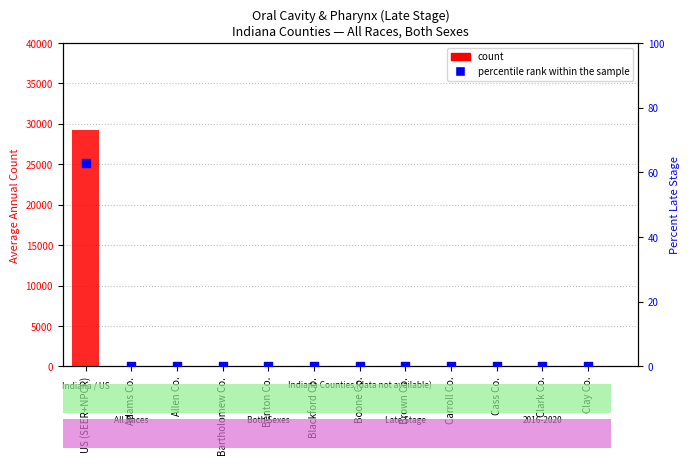

Which series contains the highest Y value?

count